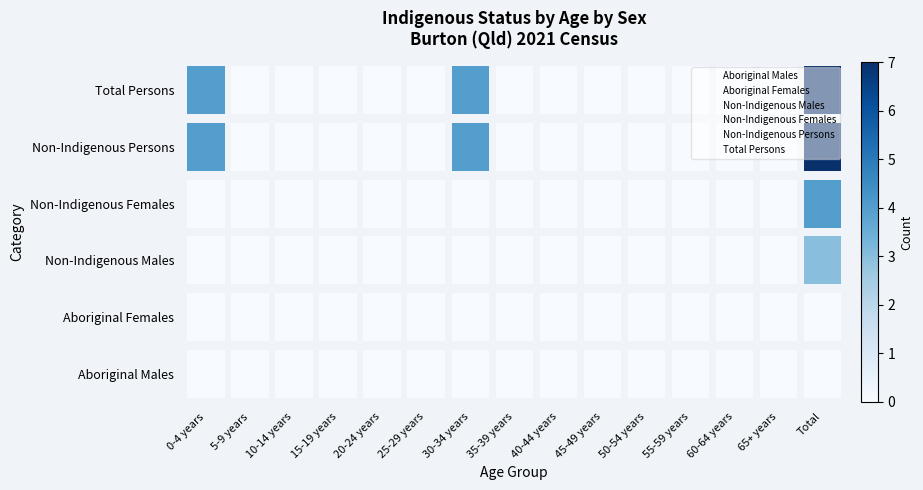

The Total Persons series shows 5 at 0-4 years. True or false?

True